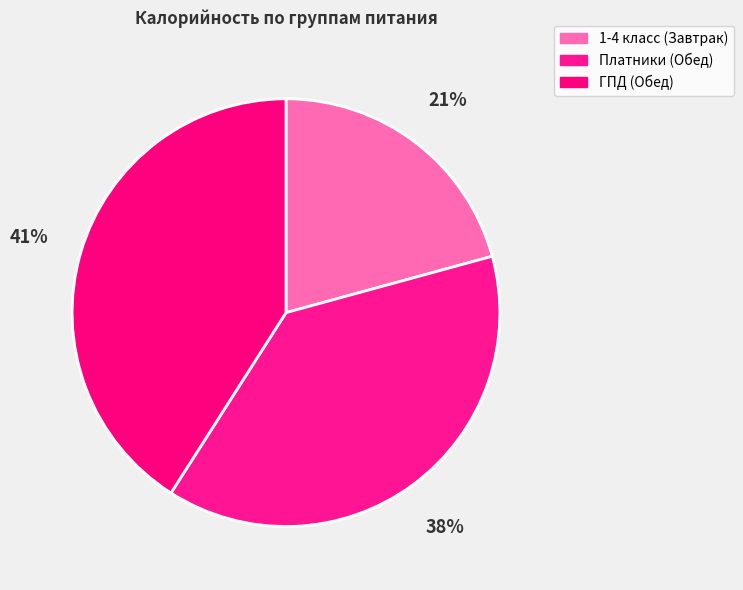

What is the ratio of the value at 1-4 класс (Завтрак) to the value at ГПД (Обед)?

0.5